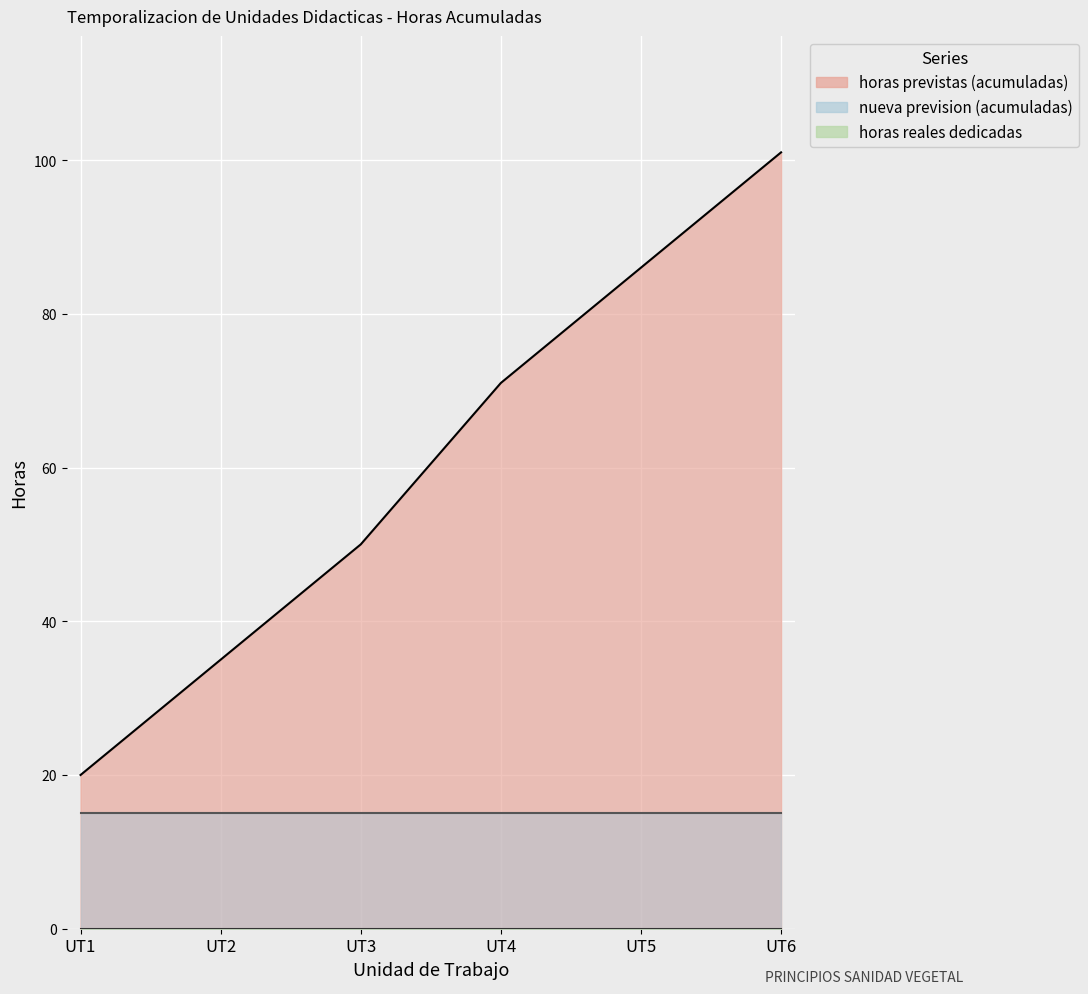

At which label is horas reales dedicadas closest to 0?

UT1